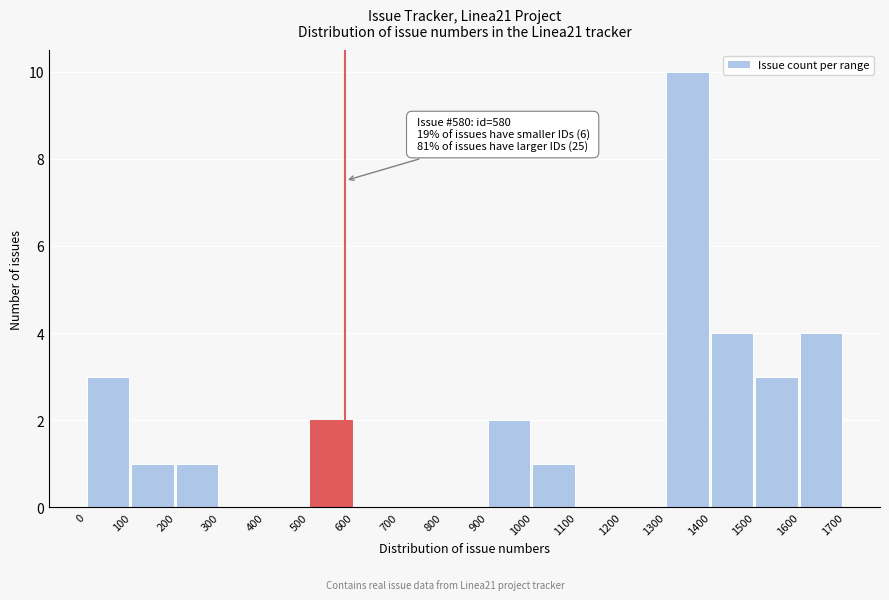

Over which range of the x-axis is the bar tallest?

1300 to 1400